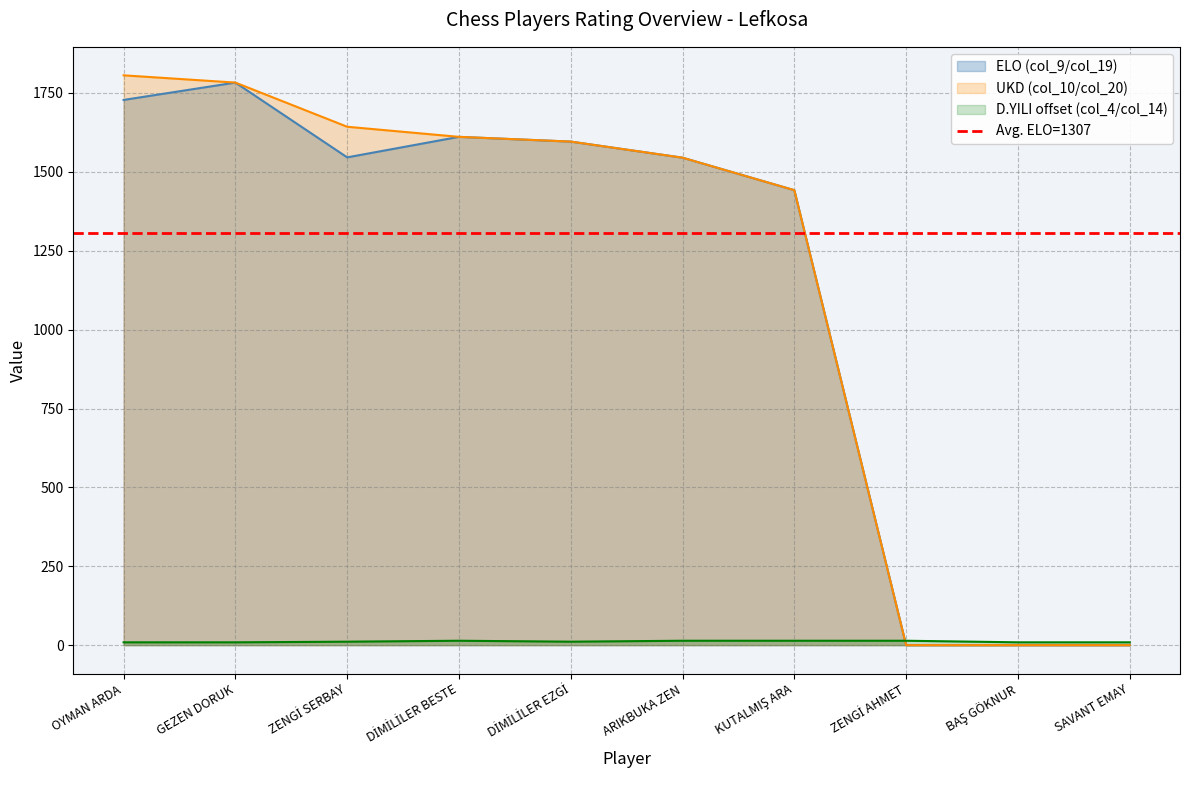

Where does the D.YILI (col_4/col_14) series first go above 11?

DİMİLİLER BESTE